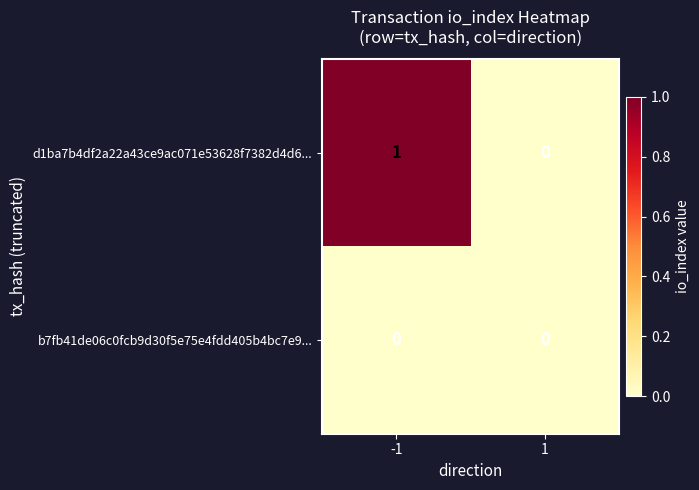

Rank the series by their average value, from lowest to highest.

b7fb41de06c0fcb9d30f5e75e4fdd405b4bc7e9..., d1ba7b4df2a22a43ce9ac071e53628f7382d4d6...